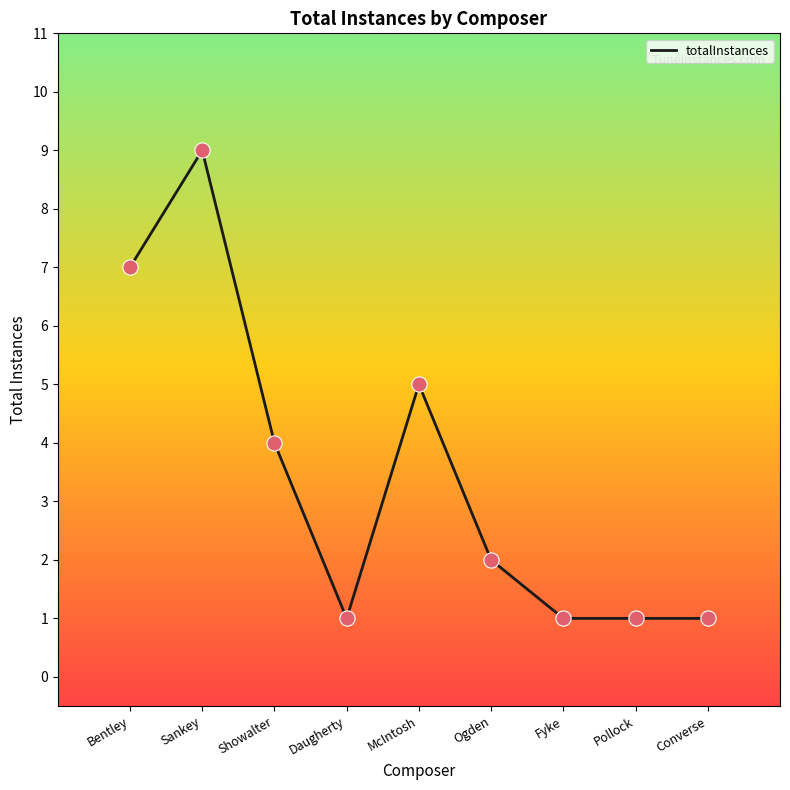

Approximately how many times larger is the value at Ogden compared to Daugherty?

2.0